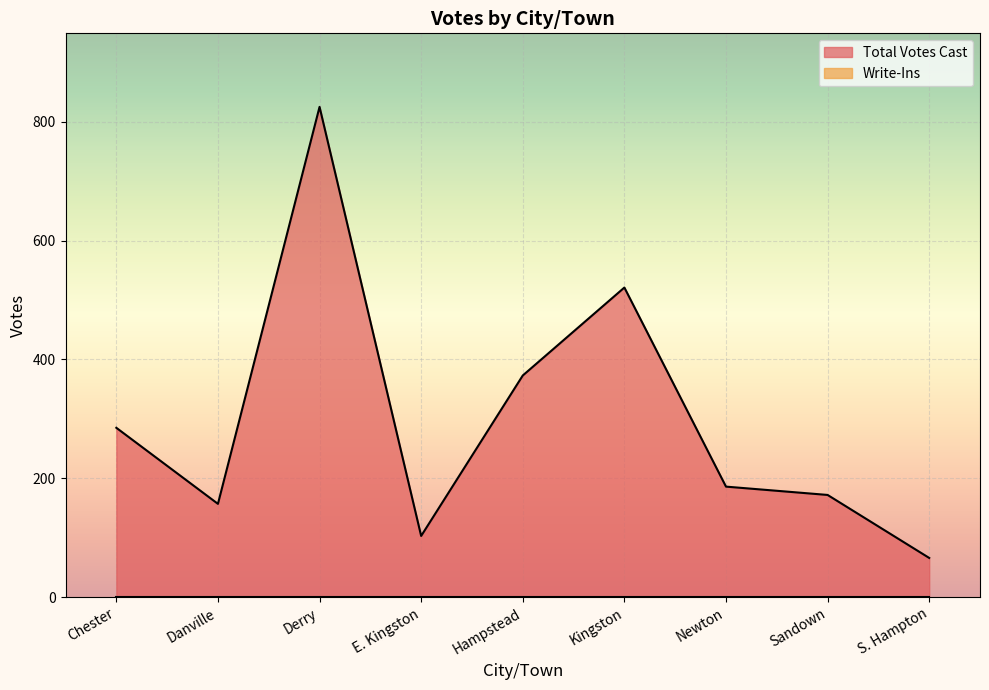

What is the label of the 2nd point from the left?

Danville